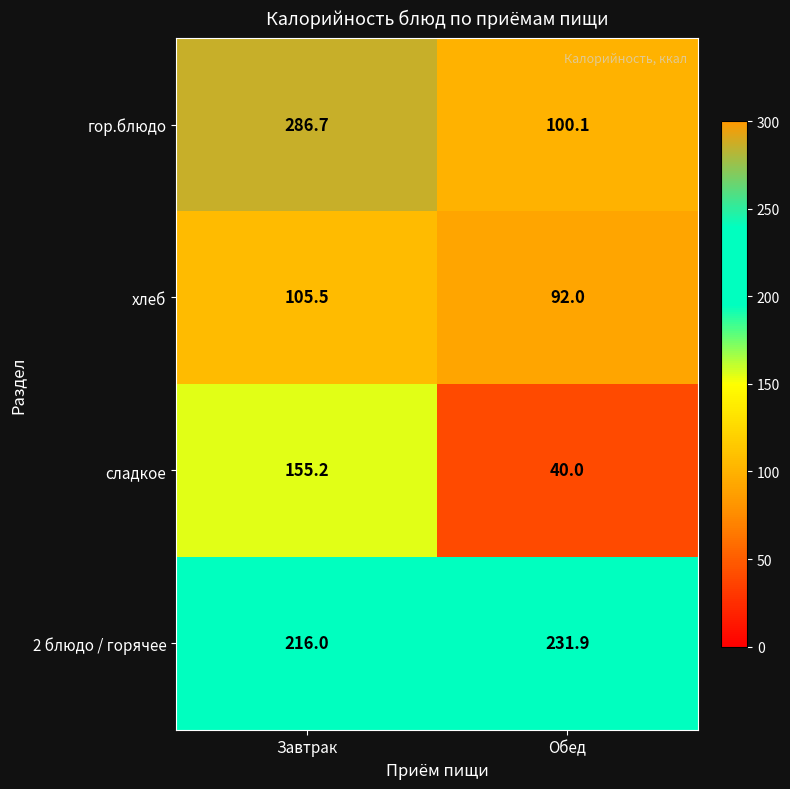

At how many categories does at least one series exceed 199?

2